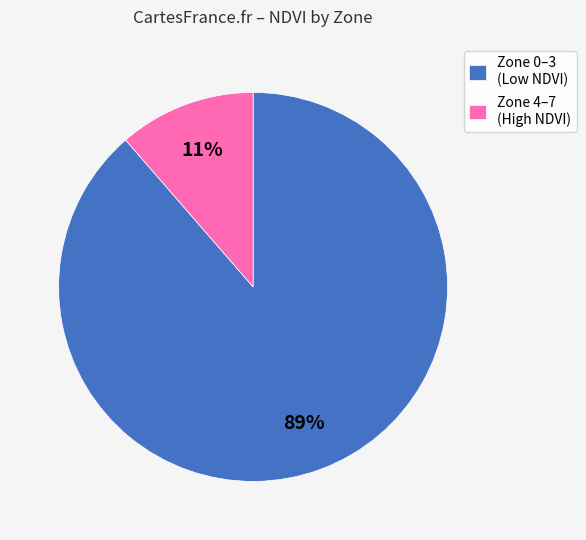

To the nearest percent, what is the combined percentage of Zone 0–3 (Low NDVI) and Zone 4–7 (High NDVI)?

100%